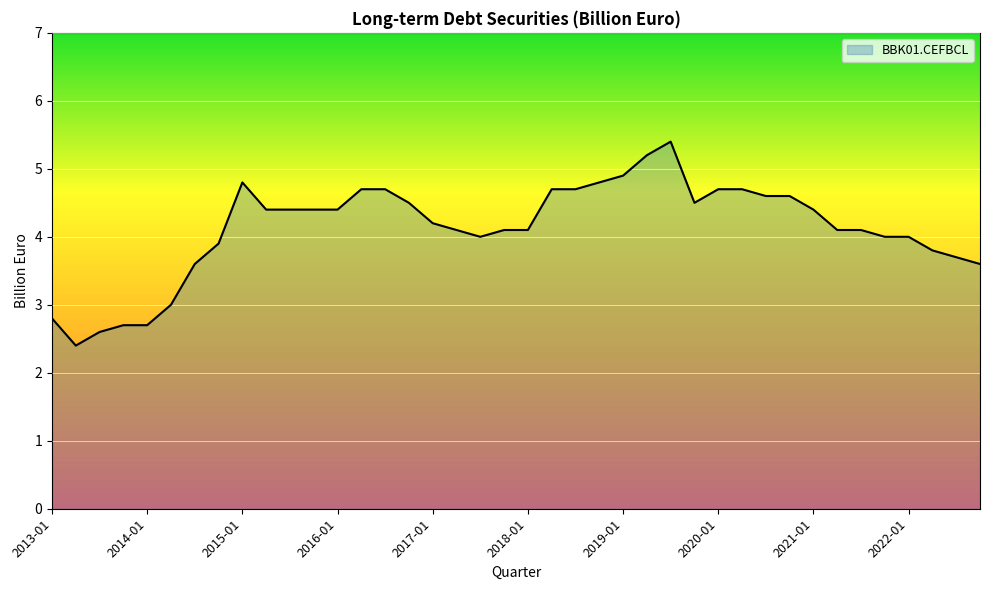

Is this an area chart (filled region under the line)?

Yes